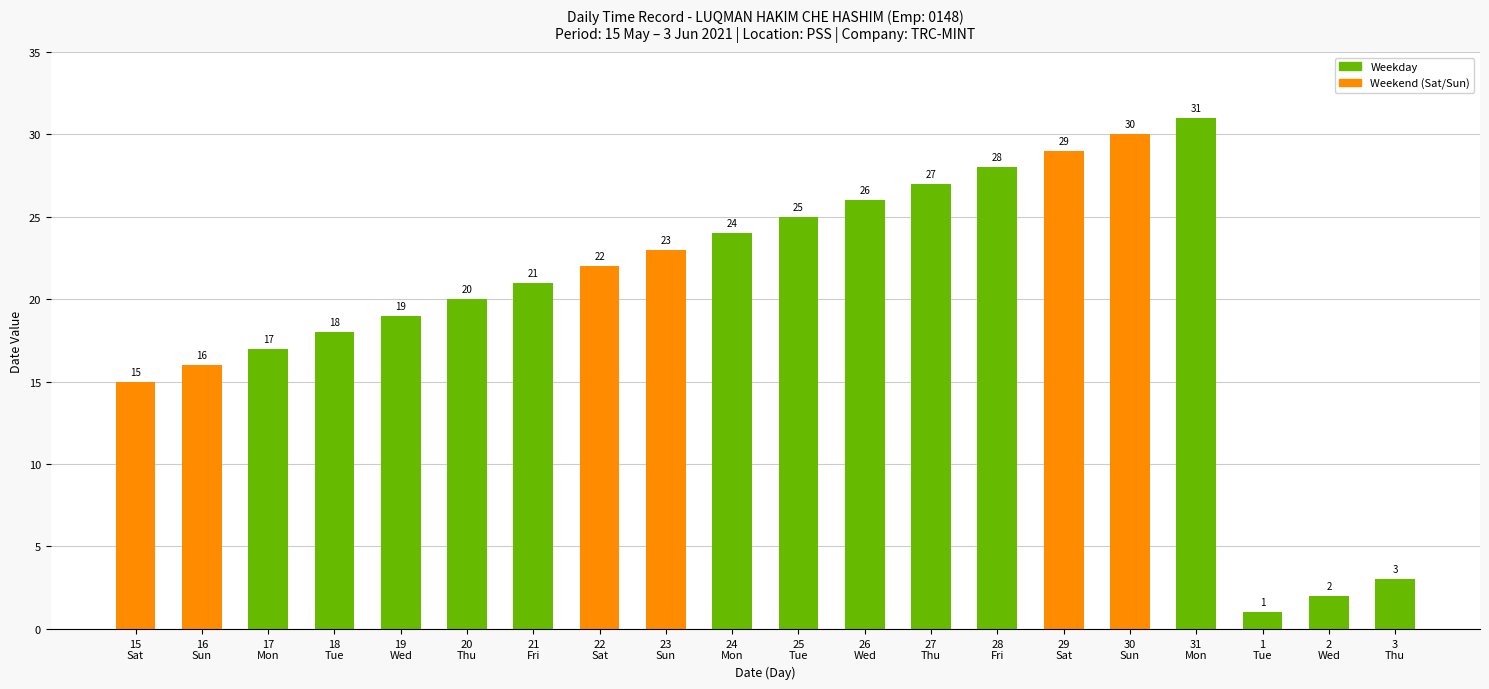

Reading left to right, transcribe all the data shown in this chart.

15
Sat=15	16
Sun=16	17
Mon=17	18
Tue=18	19
Wed=19	20
Thu=20	21
Fri=21	22
Sat=22	23
Sun=23	24
Mon=24	25
Tue=25	26
Wed=26	27
Thu=27	28
Fri=28	29
Sat=29	30
Sun=30	31
Mon=31	1
Tue=1	2
Wed=2	3
Thu=3